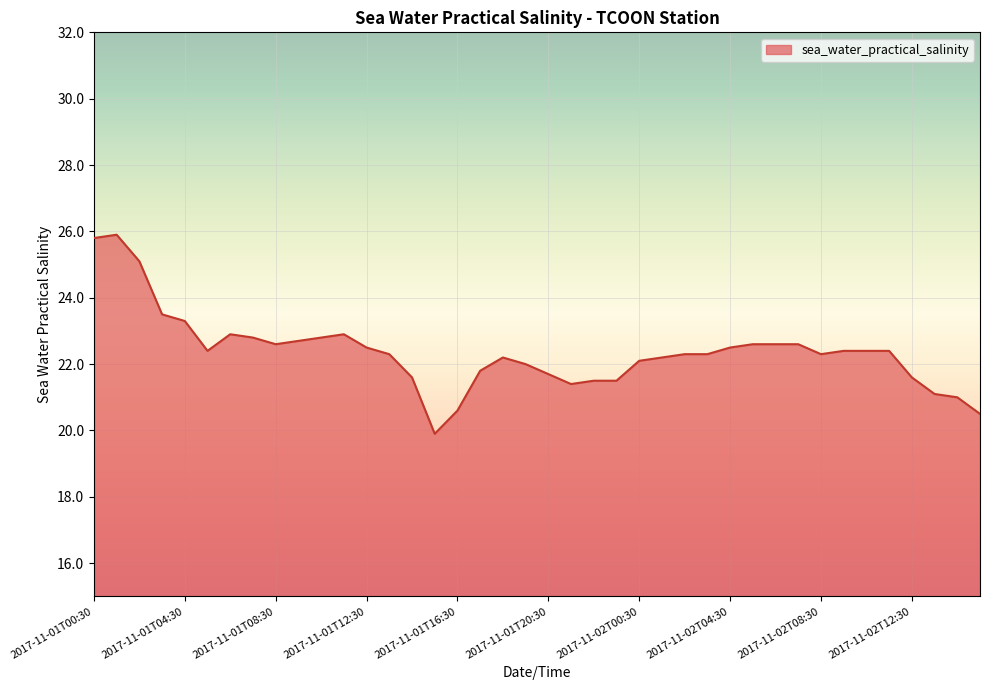

What is the maximum value shown in the chart?

25.9